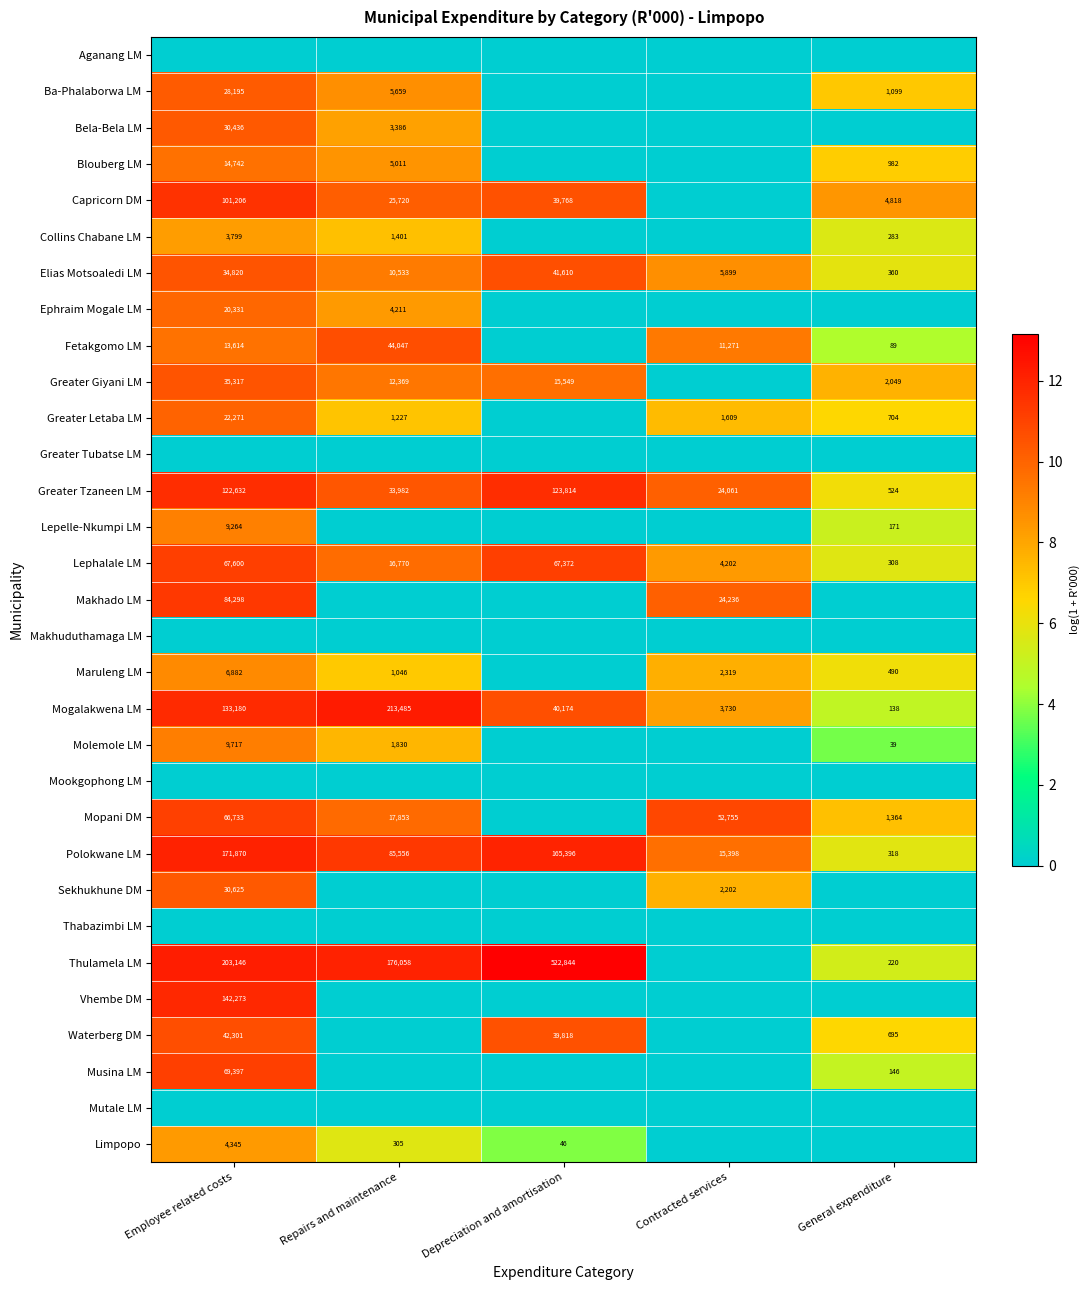

What is the greatest value displayed?

13.2